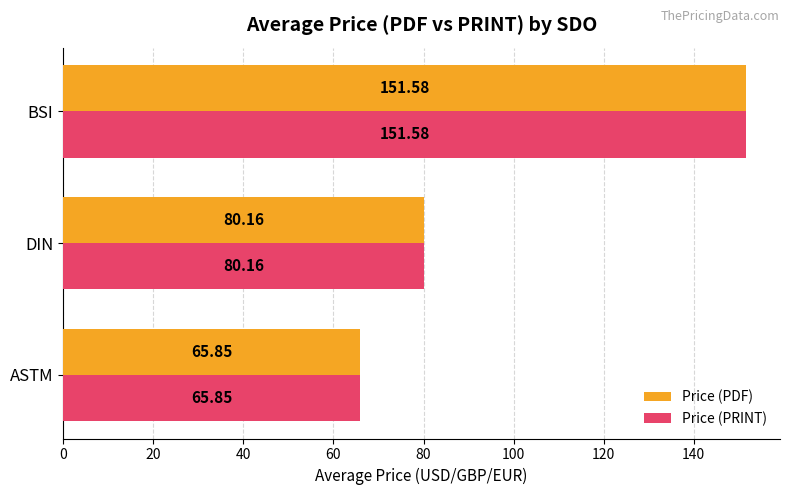

Is the value of Price (PRINT) at ASTM greater than the value of Price (PDF) at BSI?

No